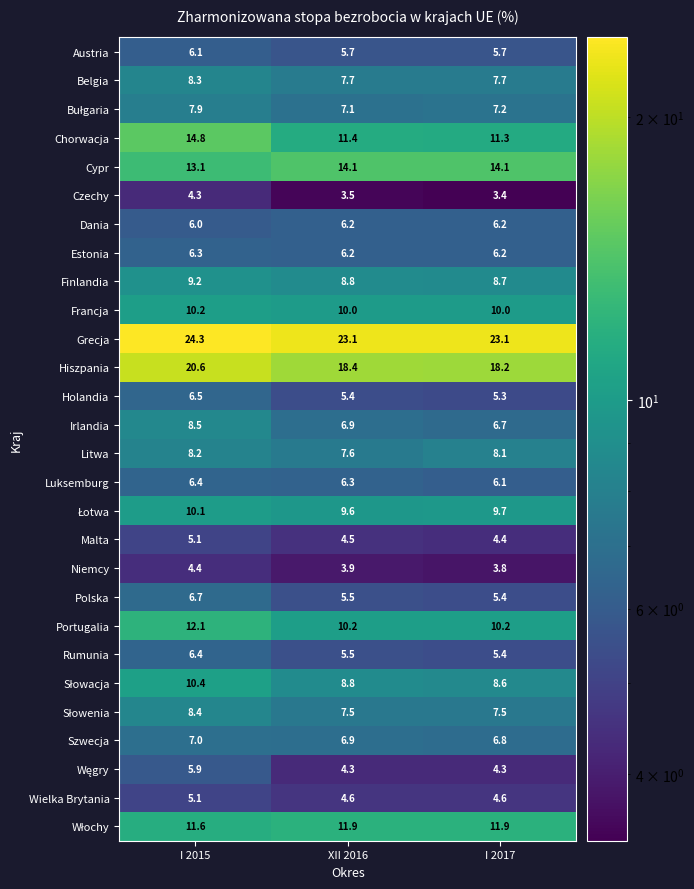

At which category does the chart reach its minimum across all series?

I 2017